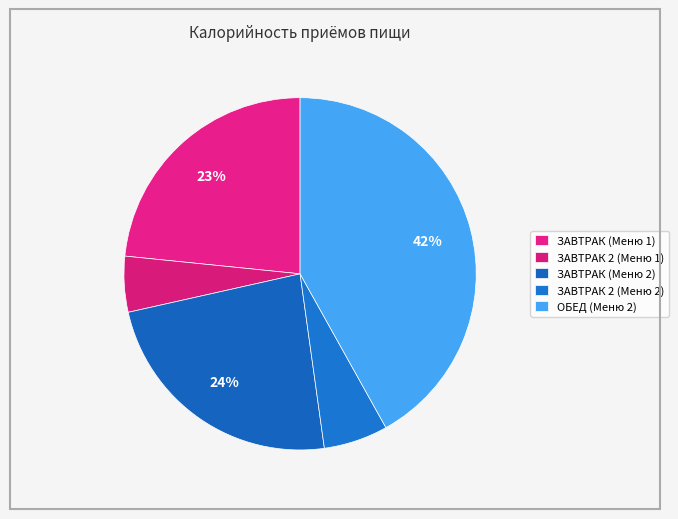

Which has a higher value, ЗАВТРАК (Меню 1) or ЗАВТРАК 2 (Меню 2)?

ЗАВТРАК (Меню 1)